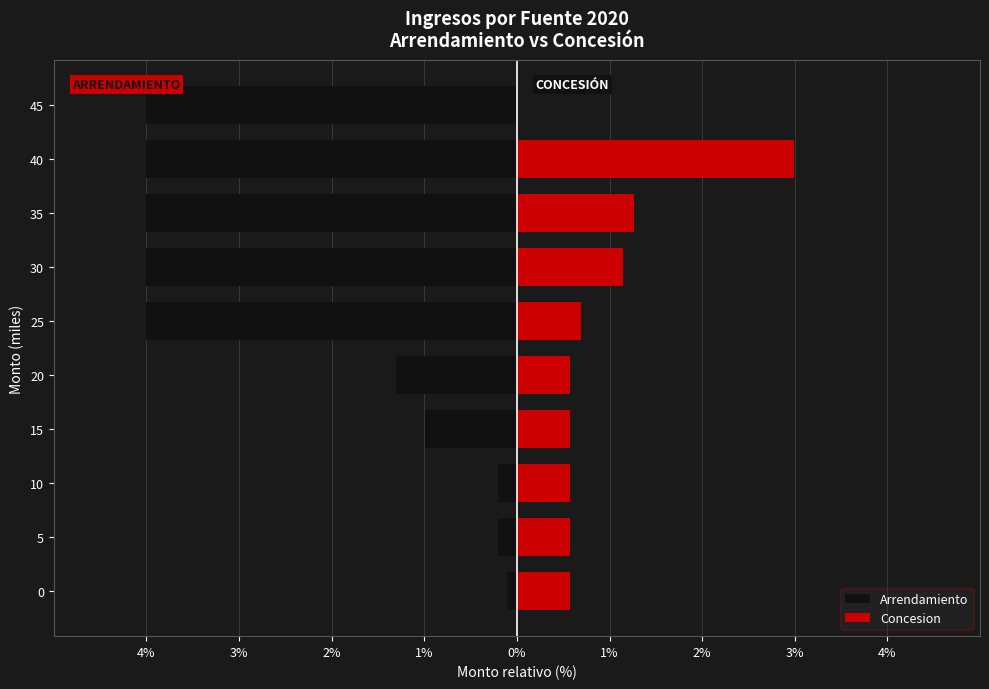

What is the smallest value displayed?

-4.0